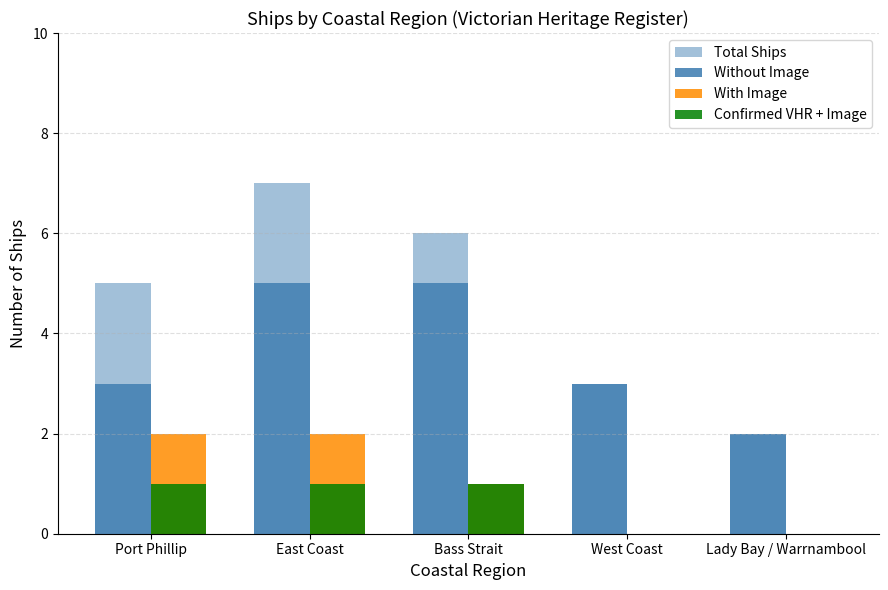

At West Coast, list the series in order from largest to smallest.

Total Ships, Without Image, With Image, Confirmed VHR + Image